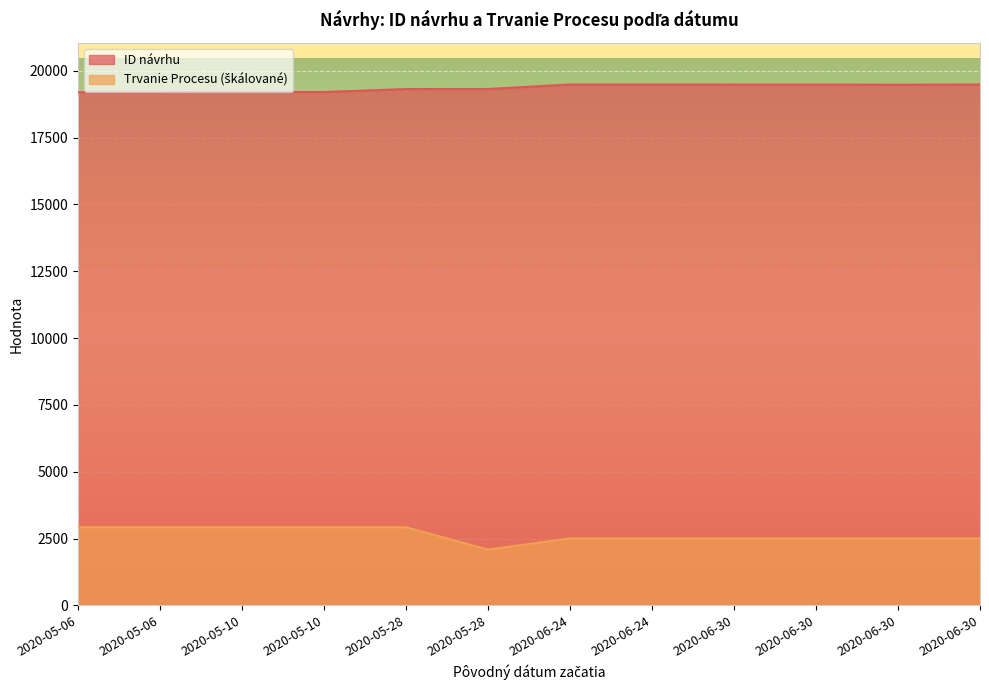

List the labels in order of ID návrhu value, largest first.

2020-06-30, 2020-06-24, 2020-06-24, 2020-06-30, 2020-06-30, 2020-06-30, 2020-05-28, 2020-05-28, 2020-05-10, 2020-05-10, 2020-05-06, 2020-05-06